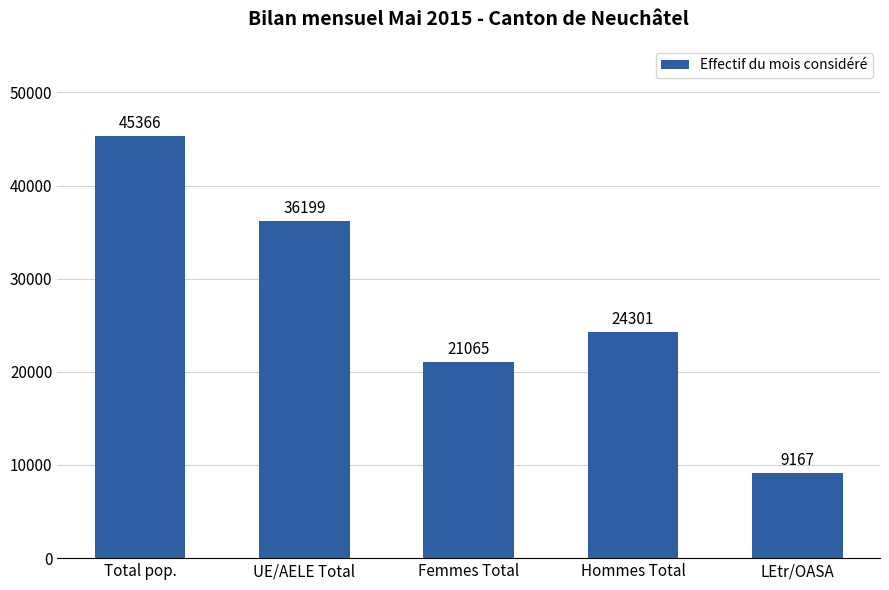

Rank the categories by value from lowest to highest.

LEtr/OASA, Femmes Total, Hommes Total, UE/AELE Total, Total pop.